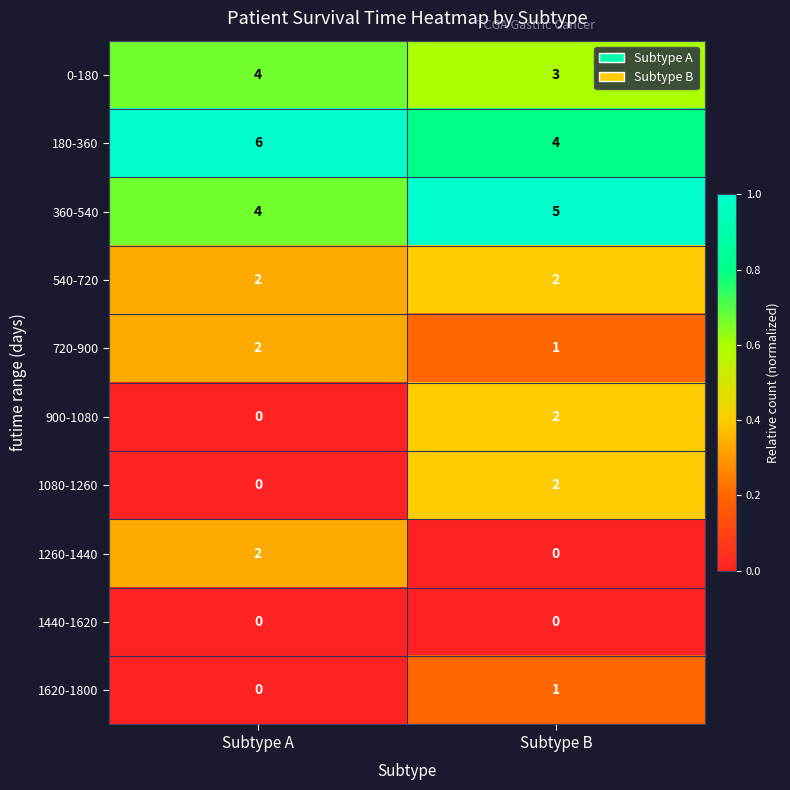

What is the lowest value of the 360-540 series?

4